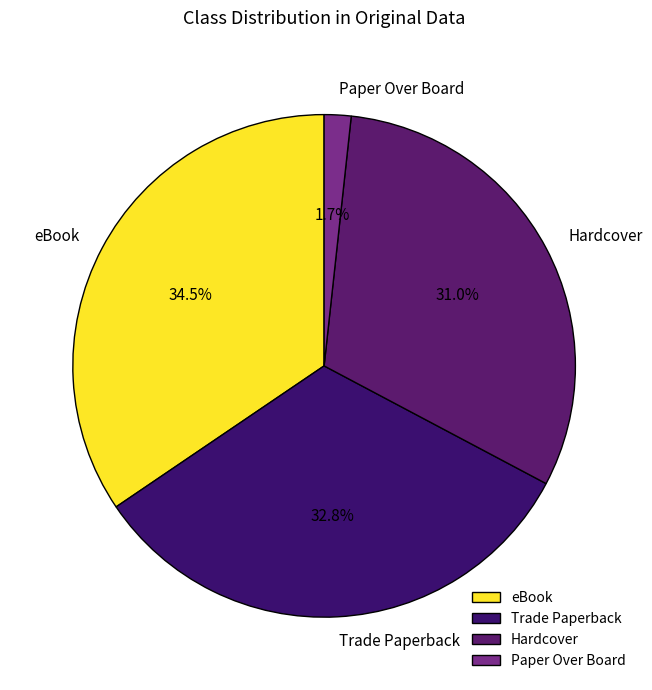

What is the largest slice in the pie chart?

eBook